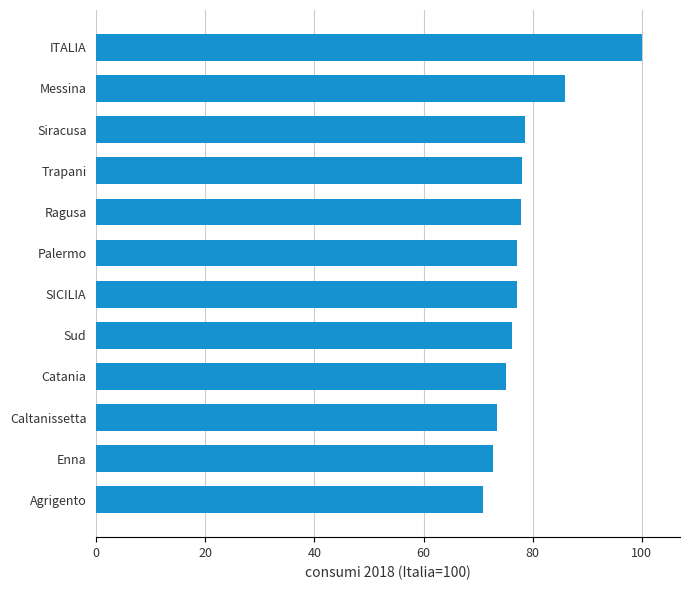

Which category has the highest value across all series?

ITALIA